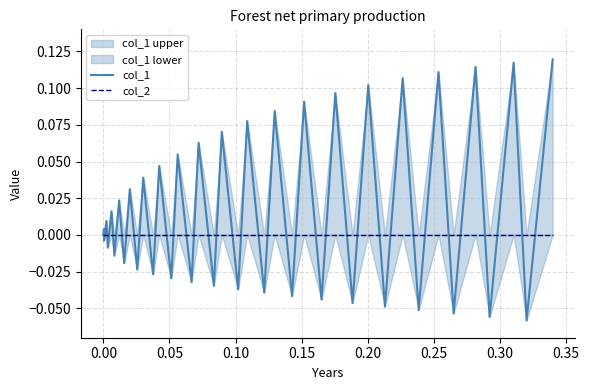

List the series in order of their overall mean, highest first.

col_1, col_2